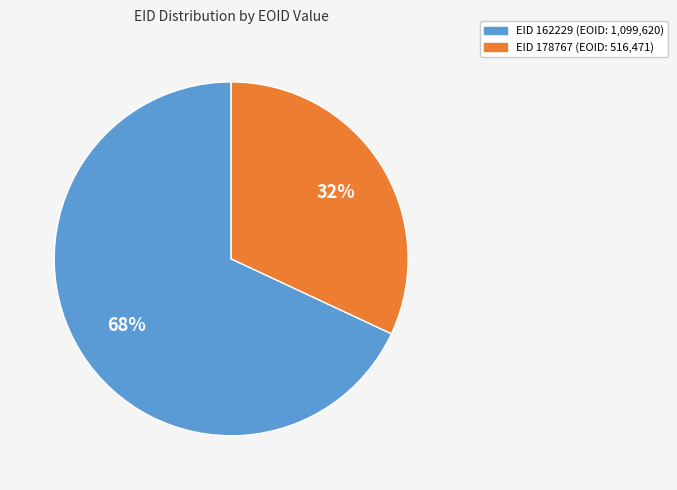

To the nearest percent, what is the average slice percentage?

50%